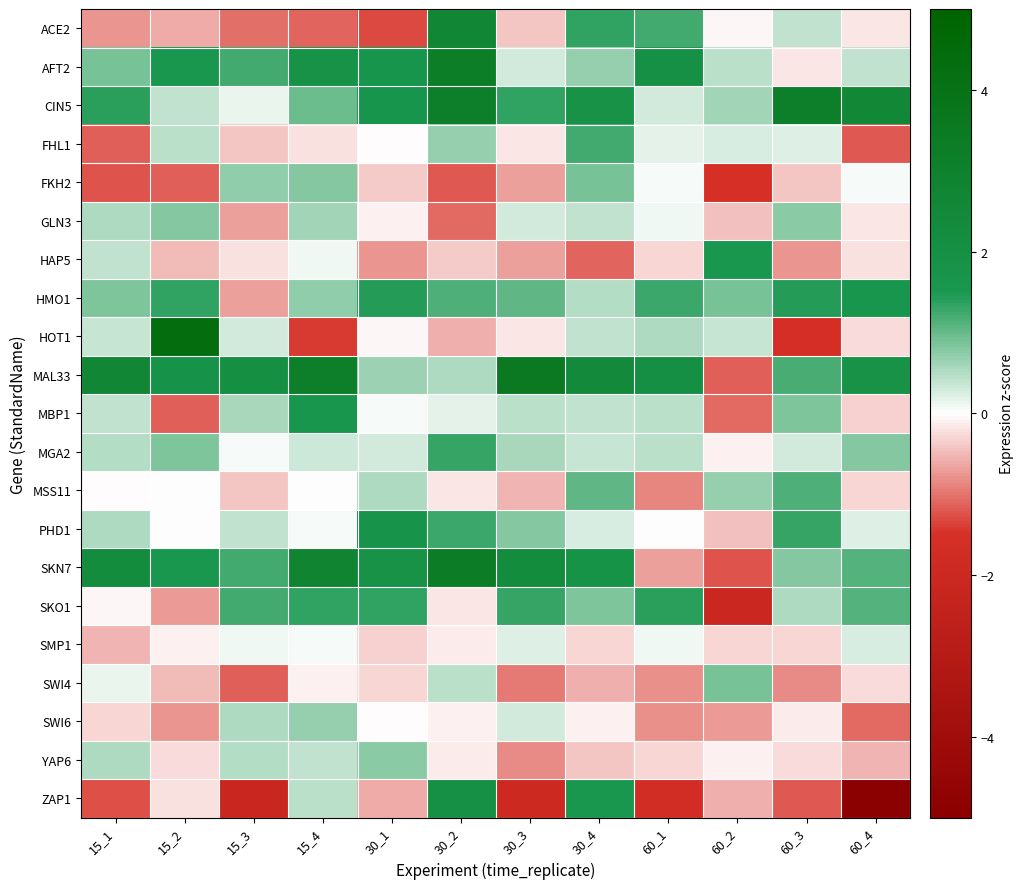

Which has a higher value, 30_1 or 30_3?

30_3